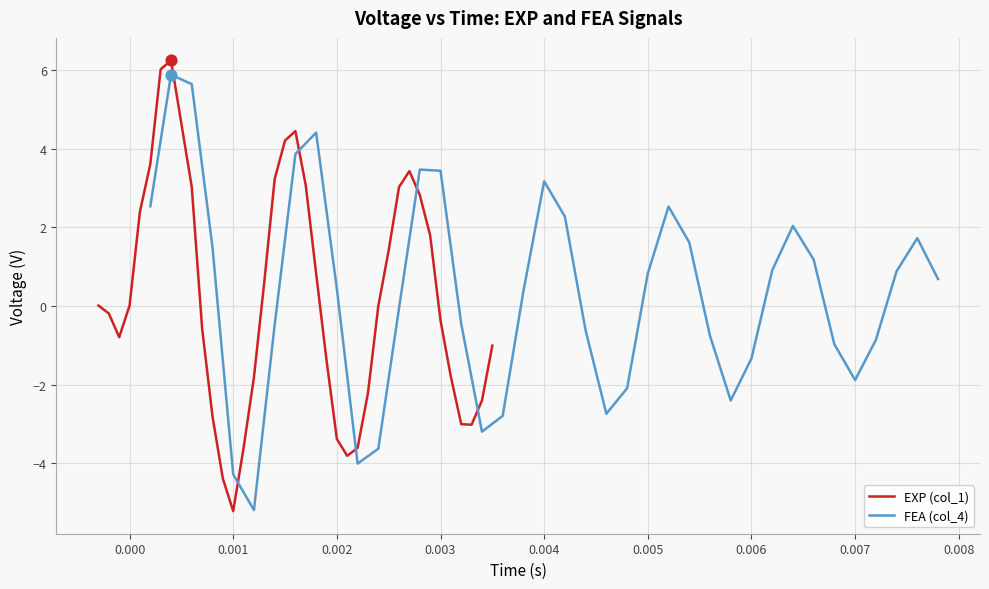

What is the lowest value of the EXP (col_1) series?

-5.2